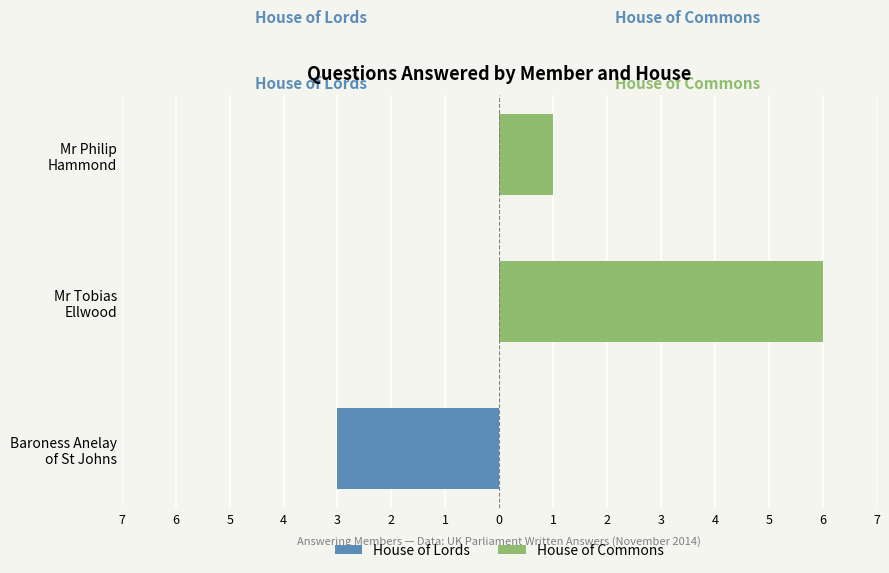

What is the total value across all series at Baroness Anelay of St Johns?

-3